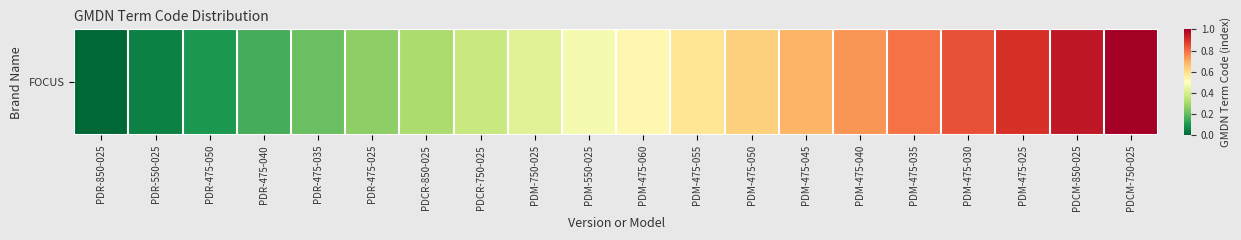

Rank the categories by value from highest to lowest.

PDCM-750-025, PDCM-850-025, PDM-475-025, PDM-475-030, PDM-475-035, PDM-475-040, PDM-475-045, PDM-475-050, PDM-475-055, PDM-475-060, PDM-550-025, PDM-750-025, PDCR-750-025, PDCR-850-025, PDR-475-025, PDR-475-035, PDR-475-040, PDR-475-050, PDR-550-025, PDR-850-025